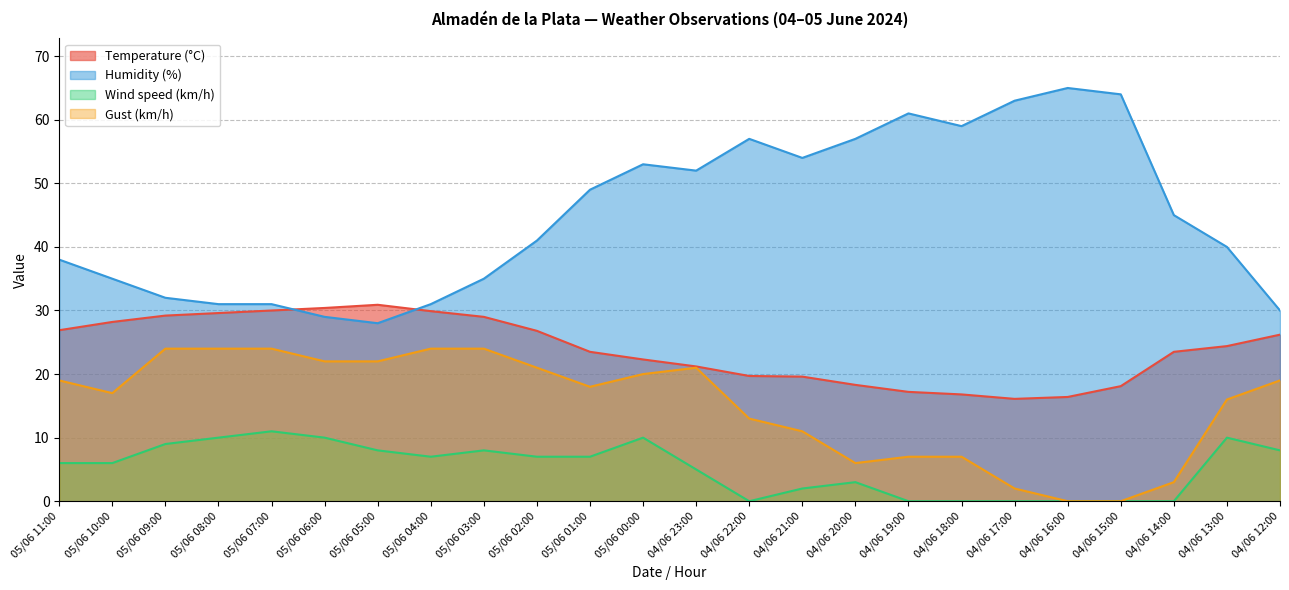

What position from the left is 04/06 13:00?

23